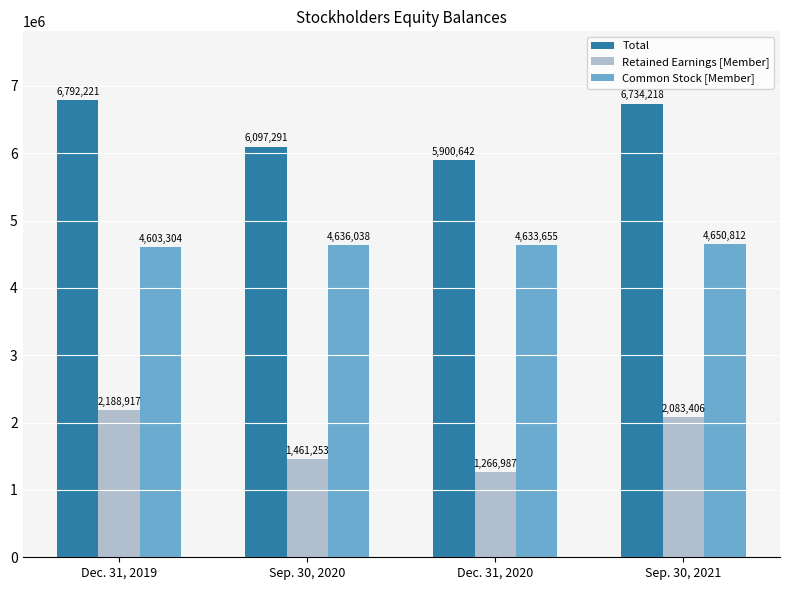

What are all the series names shown in the legend?

Total, Retained Earnings [Member], Common Stock [Member]